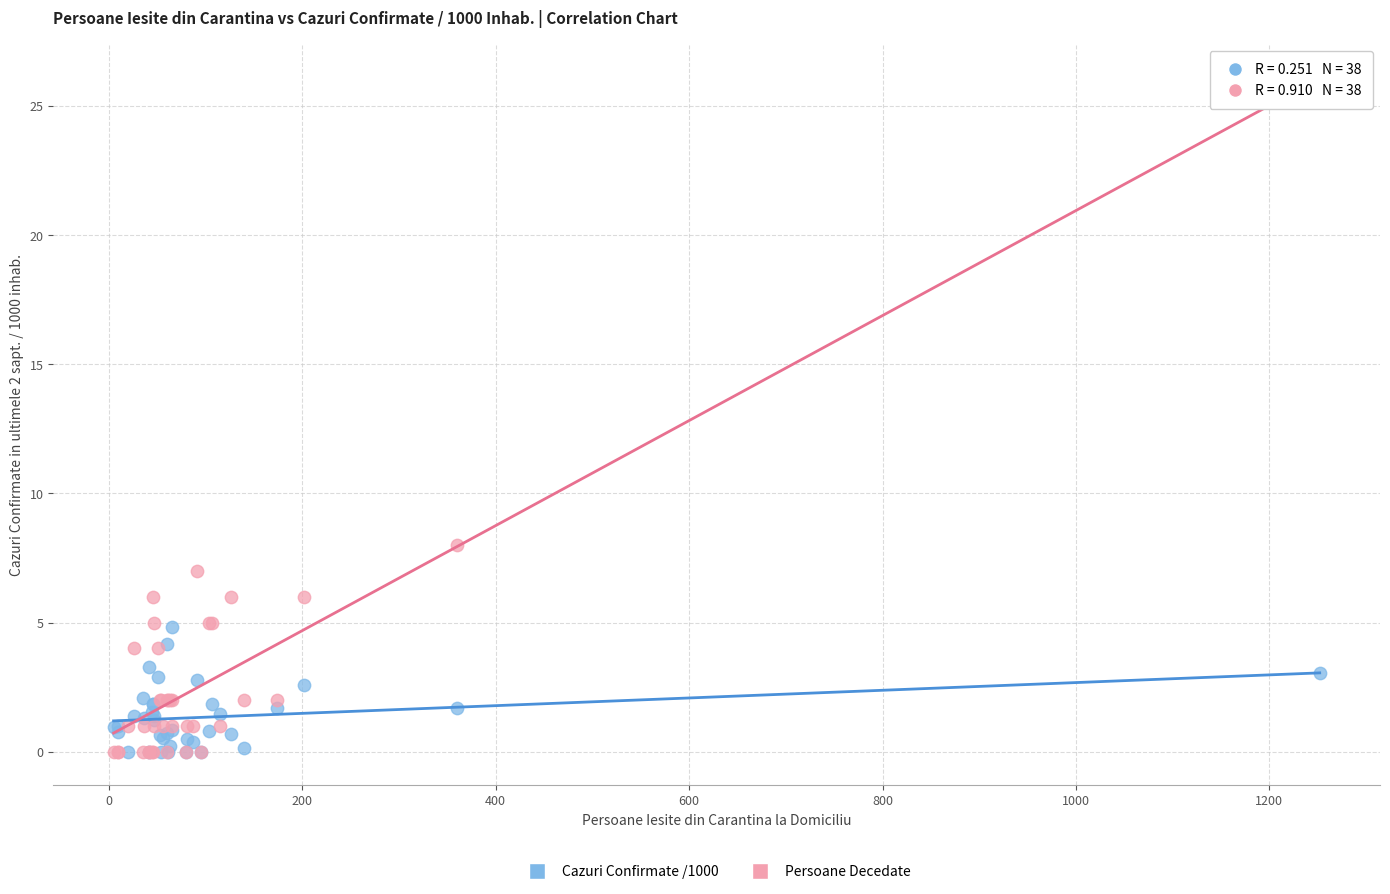

Across all series, what Y value is closest to 13?

8.0